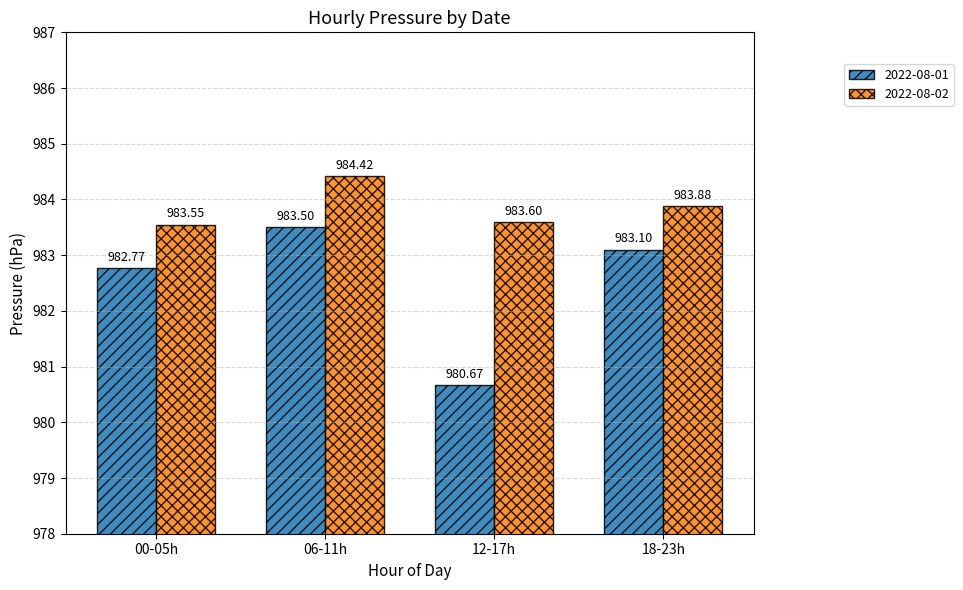

What is the sum of all 2022-08-01 values?

3930.0